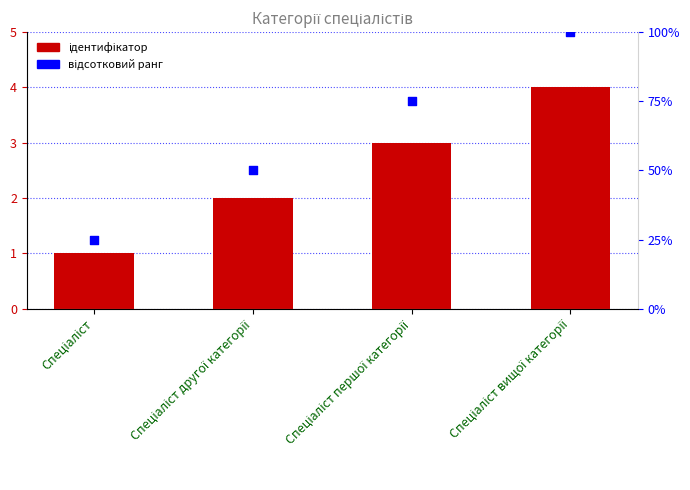

What is the total value across all series at Спеціаліст вищої категорії?

104